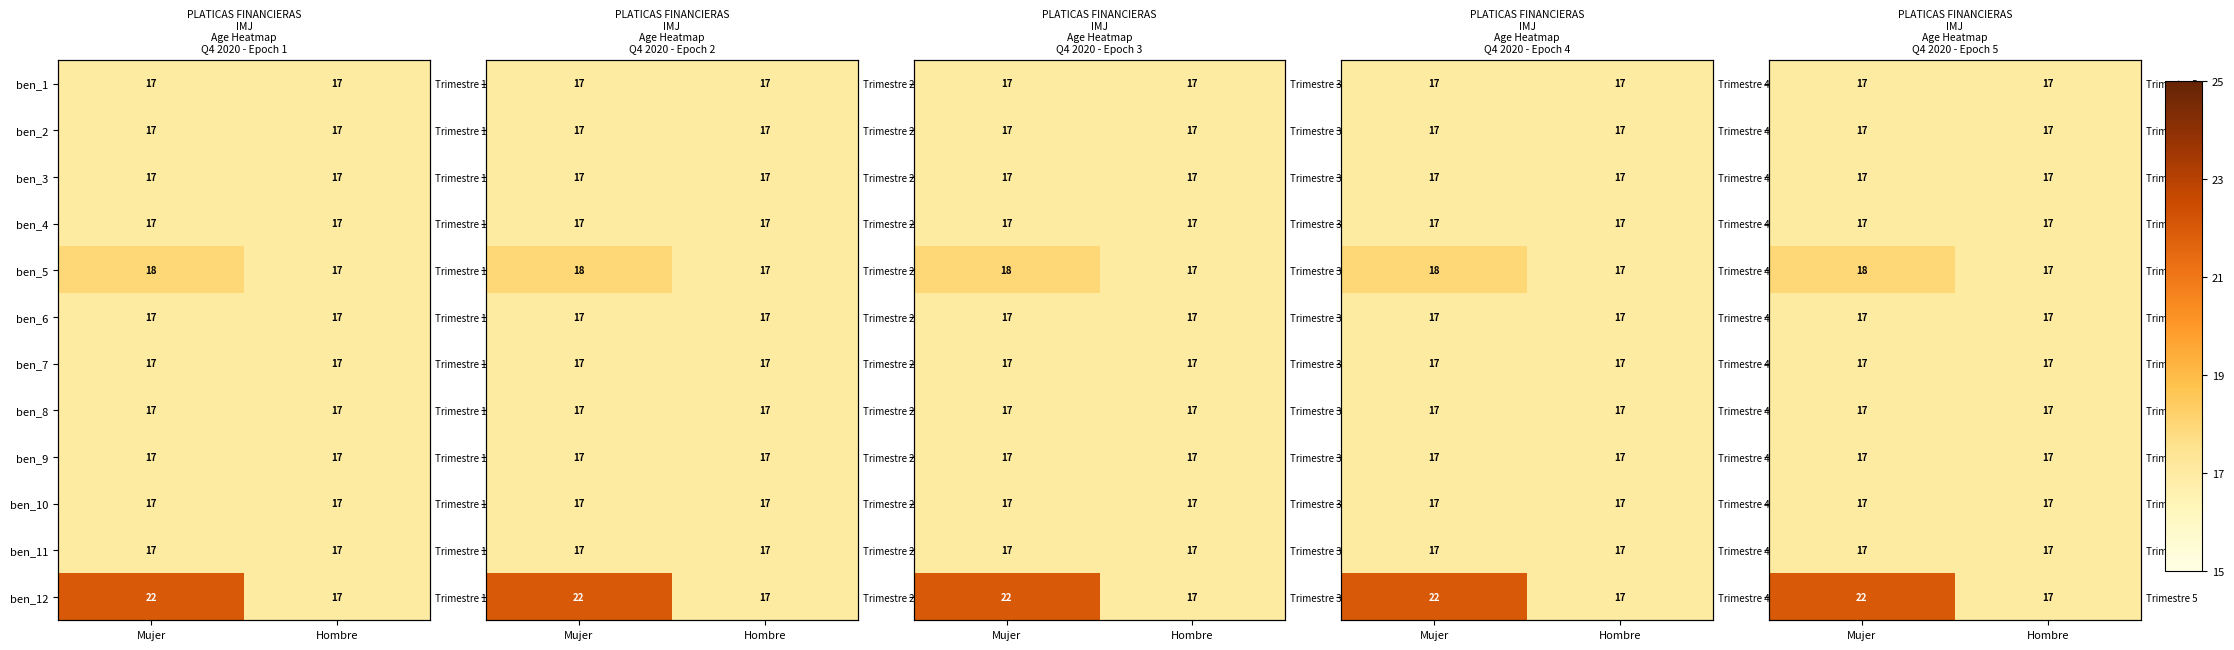

Which category has the lowest value across all series?

Mujer